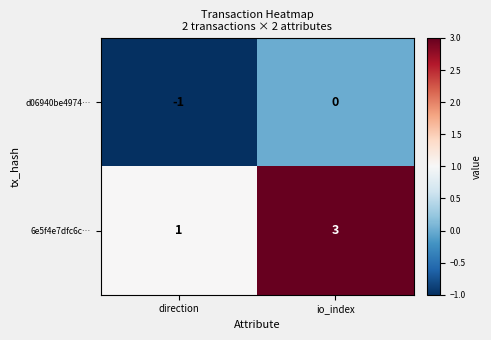

List the series in order of their overall mean, lowest first.

d06940be4974…, 6e5f4e7dfc6c…